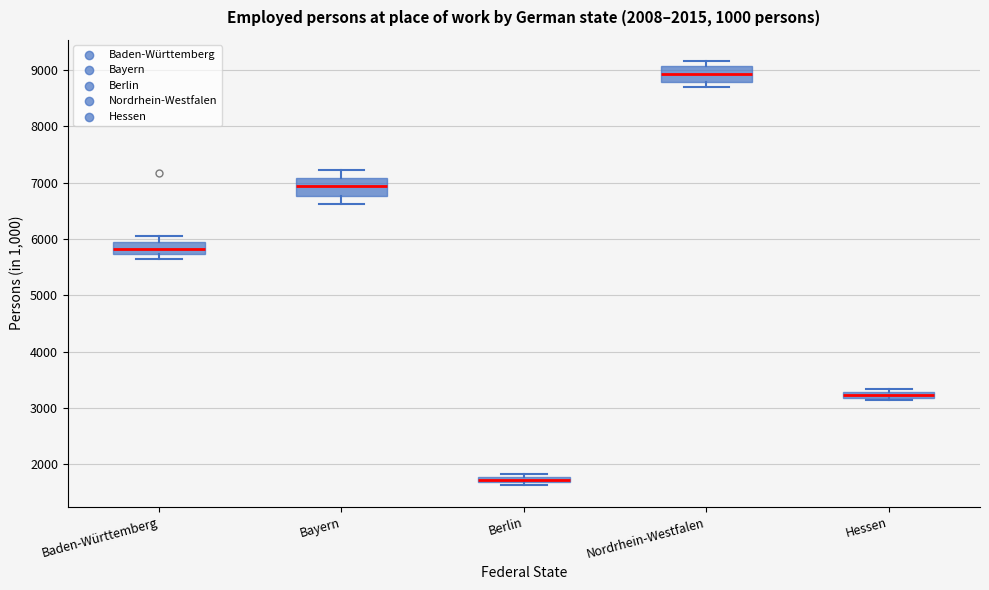

Which box has the highest median line?

Nordrhein-Westfalen